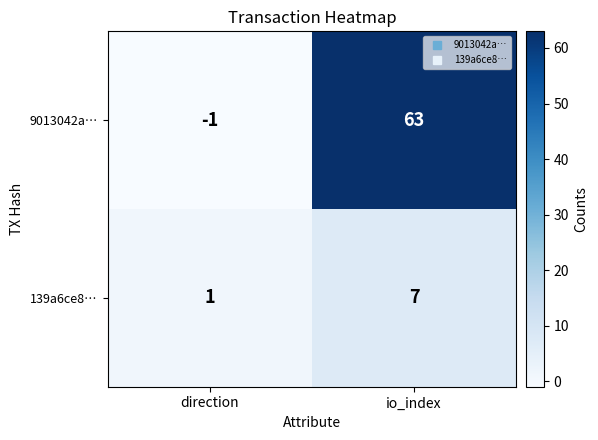

What is the difference between the highest and lowest values at direction?

2